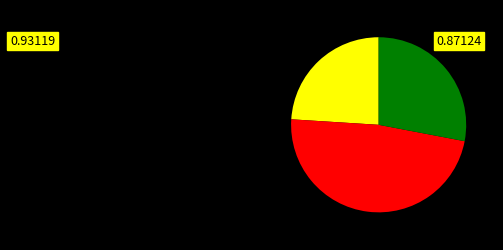

Does any single category account for the majority?

No